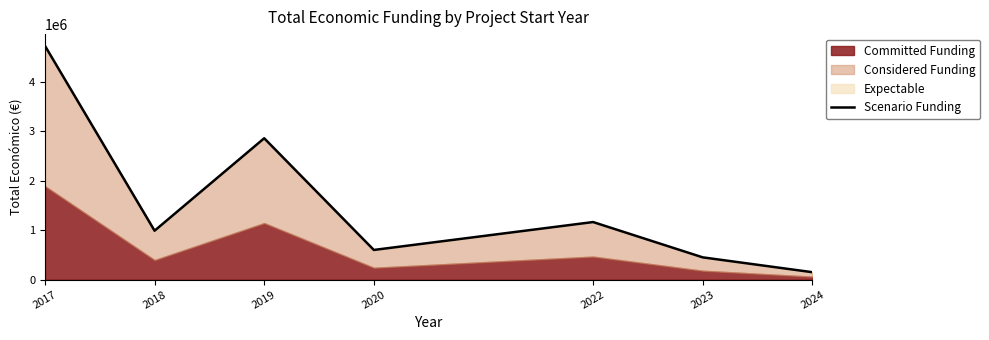

Reading right to left, what are all the values shown in this chart?

150000	450000	1163475	599636	2856905	988519	4725726